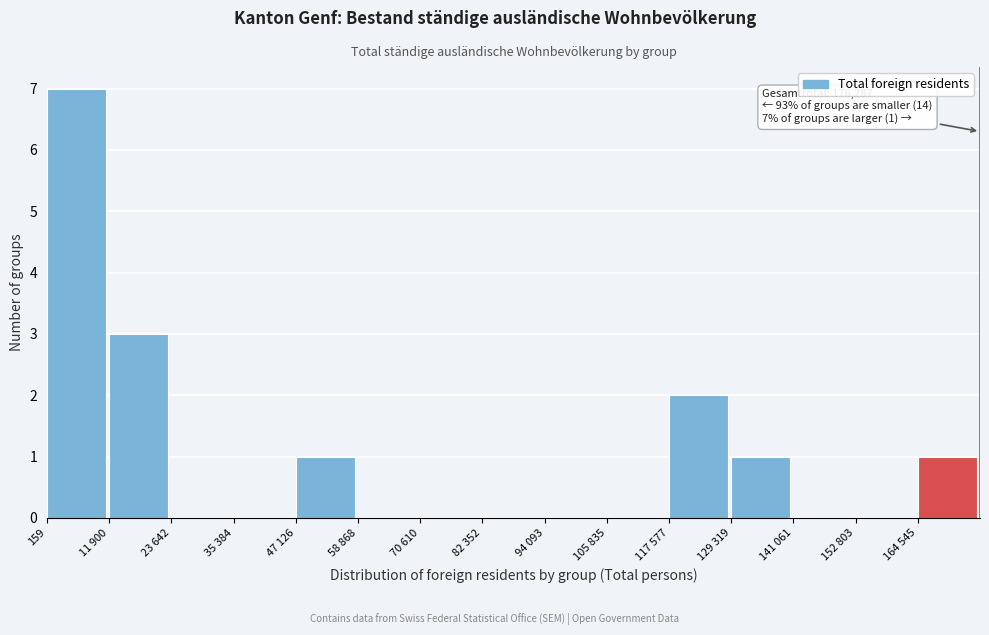

Reading left to right, transcribe all the data shown in this chart.

159=7	11 900=3	23 642=0	35 384=0	47 126=1	58 868=0	70 610=0	82 352=0	94 093=0	105 835=0	117 577=2	129 319=1	141 061=0	152 803=0	164 545=1